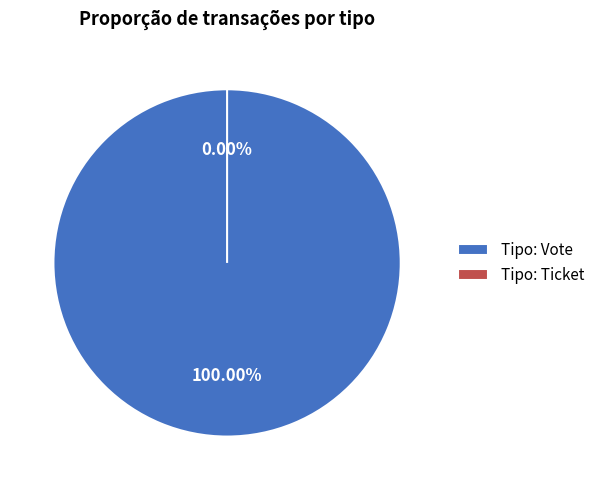

Is the sum of Ticket and Vote greater than half?

Yes